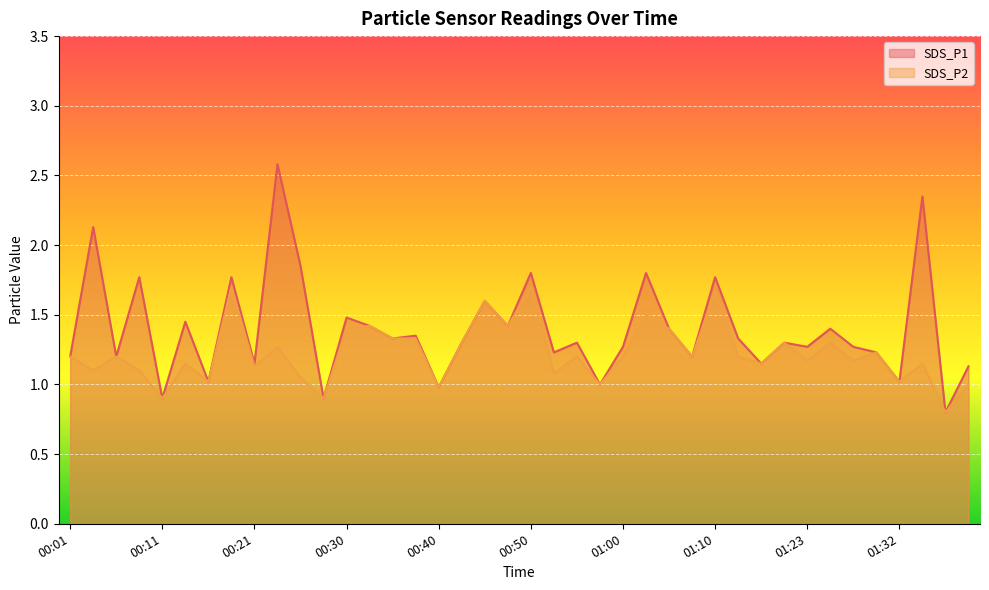

Which label corresponds to the largest value in the chart?

00:23